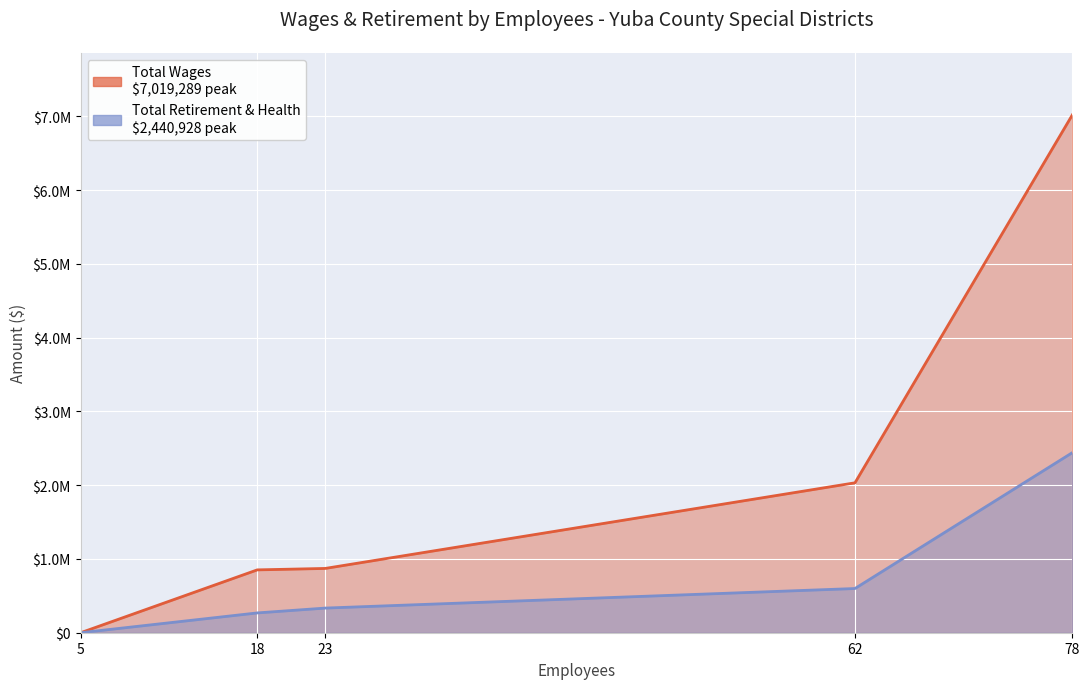

List the labels in order of Total Wages value, smallest first.

5, 18, 23, 62, 78